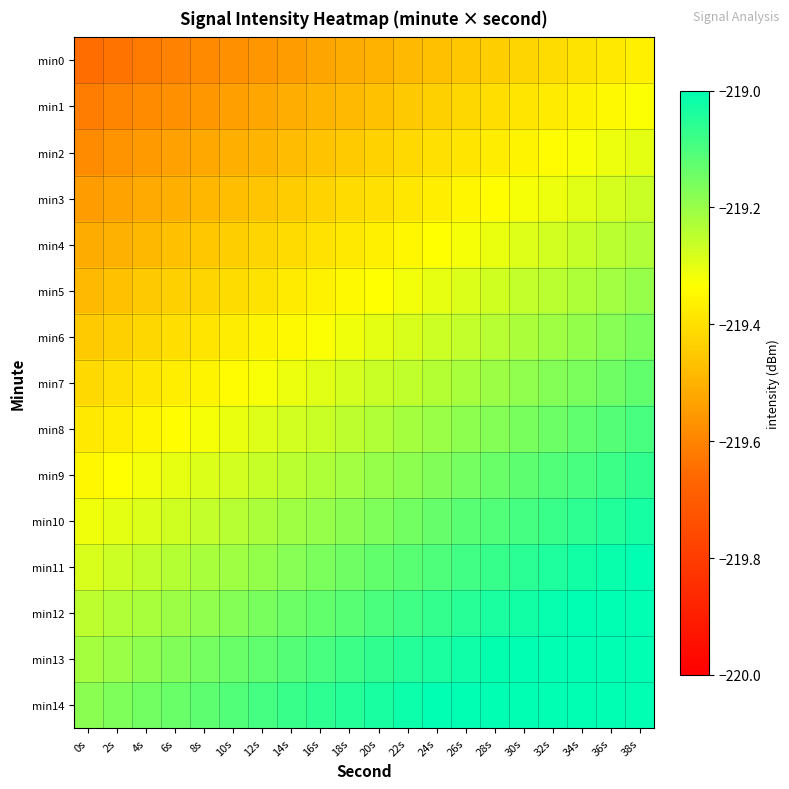

Reading left to right, list all the values displayed in this chart.

min0: 0s=-219.6	2s=-219.6	4s=-219.6	6s=-219.6	8s=-219.6	10s=-219.6	12s=-219.6	14s=-219.5	16s=-219.5	18s=-219.5	20s=-219.5	22s=-219.5	24s=-219.5	26s=-219.5	28s=-219.4	30s=-219.4	32s=-219.4	34s=-219.4	36s=-219.4	38s=-219.4
min1: 0s=-219.6	2s=-219.6	4s=-219.6	6s=-219.6	8s=-219.6	10s=-219.5	12s=-219.5	14s=-219.5	16s=-219.5	18s=-219.5	20s=-219.5	22s=-219.5	24s=-219.4	26s=-219.4	28s=-219.4	30s=-219.4	32s=-219.4	34s=-219.4	36s=-219.3	38s=-219.3
min2: 0s=-219.6	2s=-219.6	4s=-219.6	6s=-219.5	8s=-219.5	10s=-219.5	12s=-219.5	14s=-219.5	16s=-219.5	18s=-219.4	20s=-219.4	22s=-219.4	24s=-219.4	26s=-219.4	28s=-219.4	30s=-219.4	32s=-219.3	34s=-219.3	36s=-219.3	38s=-219.3
min3: 0s=-219.5	2s=-219.5	4s=-219.5	6s=-219.5	8s=-219.5	10s=-219.5	12s=-219.5	14s=-219.4	16s=-219.4	18s=-219.4	20s=-219.4	22s=-219.4	24s=-219.4	26s=-219.4	28s=-219.3	30s=-219.3	32s=-219.3	34s=-219.3	36s=-219.3	38s=-219.3
min4: 0s=-219.5	2s=-219.5	4s=-219.5	6s=-219.5	8s=-219.5	10s=-219.4	12s=-219.4	14s=-219.4	16s=-219.4	18s=-219.4	20s=-219.4	22s=-219.4	24s=-219.3	26s=-219.3	28s=-219.3	30s=-219.3	32s=-219.3	34s=-219.3	36s=-219.2	38s=-219.2
min5: 0s=-219.5	2s=-219.5	4s=-219.5	6s=-219.4	8s=-219.4	10s=-219.4	12s=-219.4	14s=-219.4	16s=-219.4	18s=-219.3	20s=-219.3	22s=-219.3	24s=-219.3	26s=-219.3	28s=-219.3	30s=-219.3	32s=-219.2	34s=-219.2	36s=-219.2	38s=-219.2
min6: 0s=-219.4	2s=-219.4	4s=-219.4	6s=-219.4	8s=-219.4	10s=-219.4	12s=-219.4	14s=-219.3	16s=-219.3	18s=-219.3	20s=-219.3	22s=-219.3	24s=-219.3	26s=-219.3	28s=-219.2	30s=-219.2	32s=-219.2	34s=-219.2	36s=-219.2	38s=-219.2
min7: 0s=-219.4	2s=-219.4	4s=-219.4	6s=-219.4	8s=-219.4	10s=-219.3	12s=-219.3	14s=-219.3	16s=-219.3	18s=-219.3	20s=-219.3	22s=-219.3	24s=-219.2	26s=-219.2	28s=-219.2	30s=-219.2	32s=-219.2	34s=-219.2	36s=-219.1	38s=-219.1
min8: 0s=-219.4	2s=-219.4	4s=-219.4	6s=-219.3	8s=-219.3	10s=-219.3	12s=-219.3	14s=-219.3	16s=-219.3	18s=-219.2	20s=-219.2	22s=-219.2	24s=-219.2	26s=-219.2	28s=-219.2	30s=-219.2	32s=-219.1	34s=-219.1	36s=-219.1	38s=-219.1
min9: 0s=-219.3	2s=-219.3	4s=-219.3	6s=-219.3	8s=-219.3	10s=-219.3	12s=-219.3	14s=-219.2	16s=-219.2	18s=-219.2	20s=-219.2	22s=-219.2	24s=-219.2	26s=-219.2	28s=-219.1	30s=-219.1	32s=-219.1	34s=-219.1	36s=-219.1	38s=-219.1
min10: 0s=-219.3	2s=-219.3	4s=-219.3	6s=-219.3	8s=-219.3	10s=-219.2	12s=-219.2	14s=-219.2	16s=-219.2	18s=-219.2	20s=-219.2	22s=-219.2	24s=-219.1	26s=-219.1	28s=-219.1	30s=-219.1	32s=-219.1	34s=-219.1	36s=-219.0	38s=-219.0
min11: 0s=-219.3	2s=-219.3	4s=-219.3	6s=-219.2	8s=-219.2	10s=-219.2	12s=-219.2	14s=-219.2	16s=-219.2	18s=-219.1	20s=-219.1	22s=-219.1	24s=-219.1	26s=-219.1	28s=-219.1	30s=-219.1	32s=-219.0	34s=-219.0	36s=-219.0	38s=-219.0
min12: 0s=-219.2	2s=-219.2	4s=-219.2	6s=-219.2	8s=-219.2	10s=-219.2	12s=-219.2	14s=-219.1	16s=-219.1	18s=-219.1	20s=-219.1	22s=-219.1	24s=-219.1	26s=-219.1	28s=-219.0	30s=-219.0	32s=-219.0	34s=-219.0	36s=-219.0	38s=-219.0
min13: 0s=-219.2	2s=-219.2	4s=-219.2	6s=-219.2	8s=-219.2	10s=-219.1	12s=-219.1	14s=-219.1	16s=-219.1	18s=-219.1	20s=-219.1	22s=-219.1	24s=-219.0	26s=-219.0	28s=-219.0	30s=-219.0	32s=-219.0	34s=-219.0	36s=-218.9	38s=-218.9
min14: 0s=-219.2	2s=-219.2	4s=-219.2	6s=-219.1	8s=-219.1	10s=-219.1	12s=-219.1	14s=-219.1	16s=-219.1	18s=-219.0	20s=-219.0	22s=-219.0	24s=-219.0	26s=-219.0	28s=-219.0	30s=-219.0	32s=-218.9	34s=-218.9	36s=-218.9	38s=-218.9